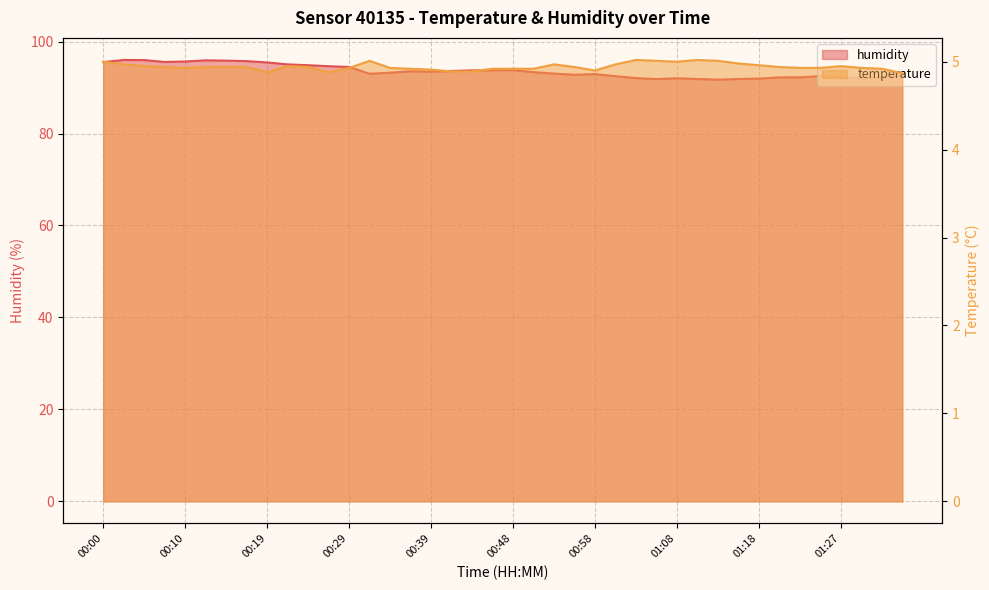

The value of humidity at 00:41 is 93.6. True or false?

True